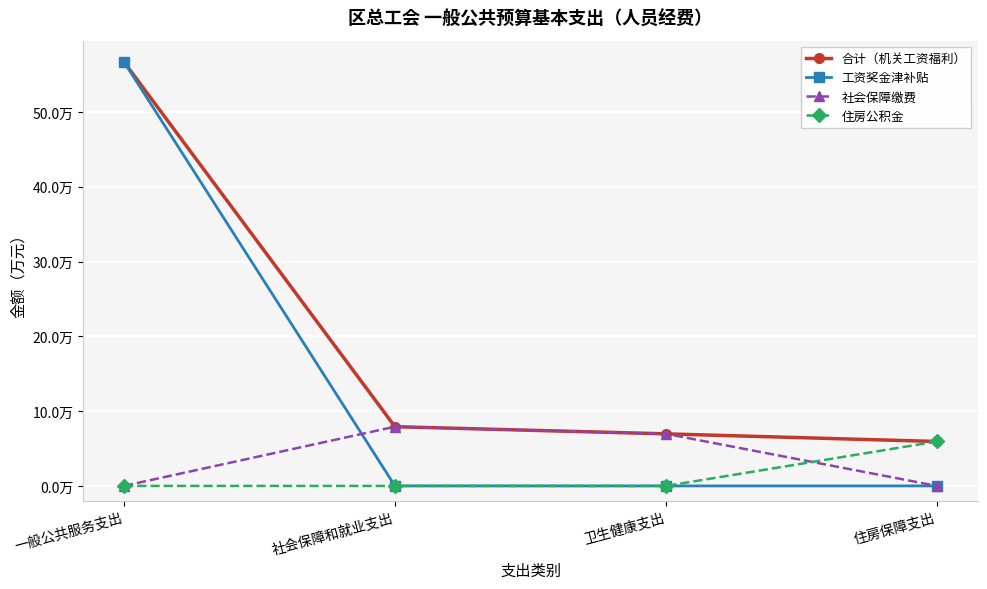

True or false: 住房公积金 and 工资奖金津补贴 cross at least once.

False